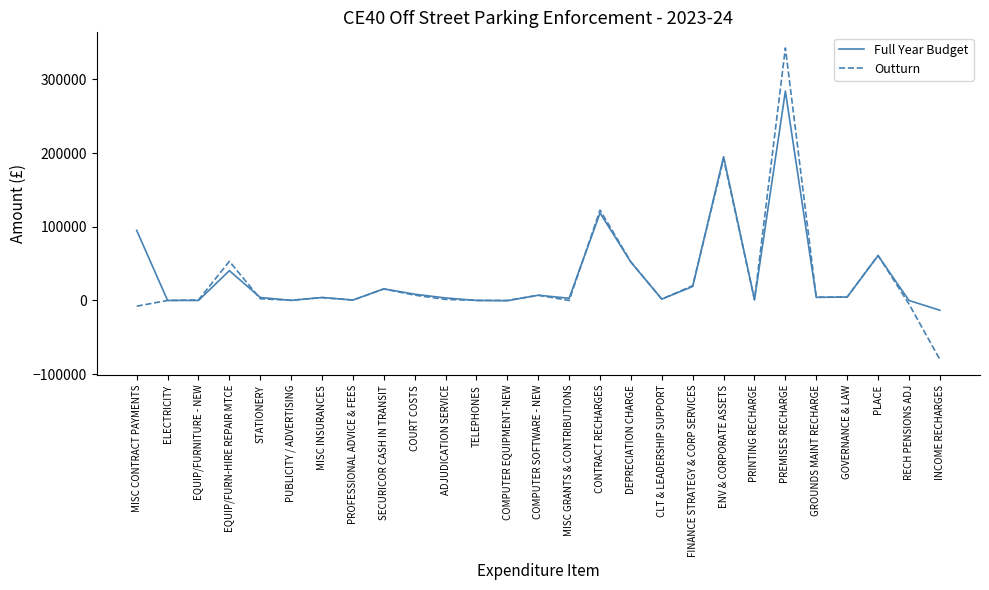

Which label corresponds to the smallest value in the chart?

INCOME RECHARGES